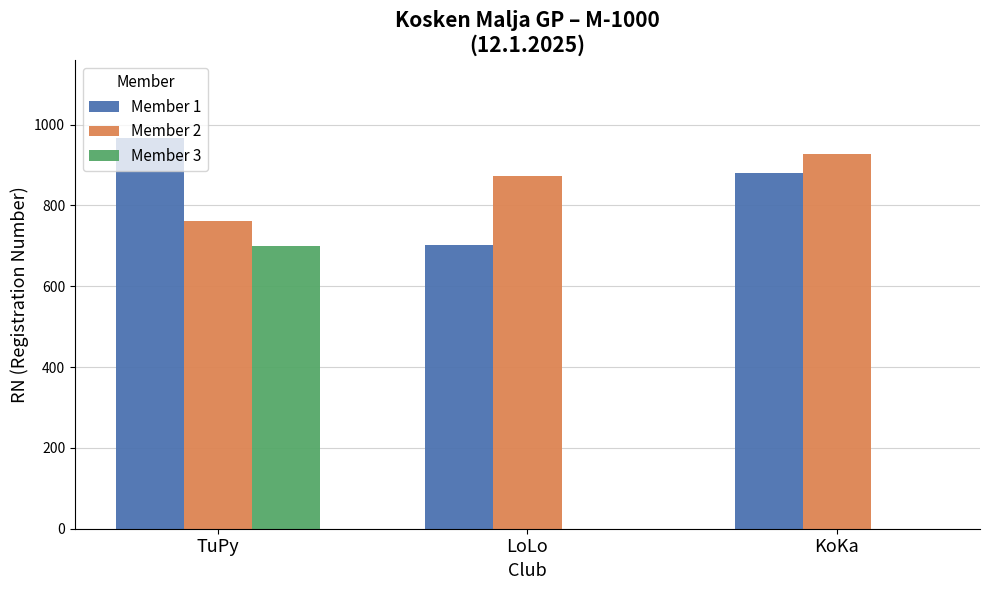

Is it true that Member 2 equals 306 at KoKa?

False